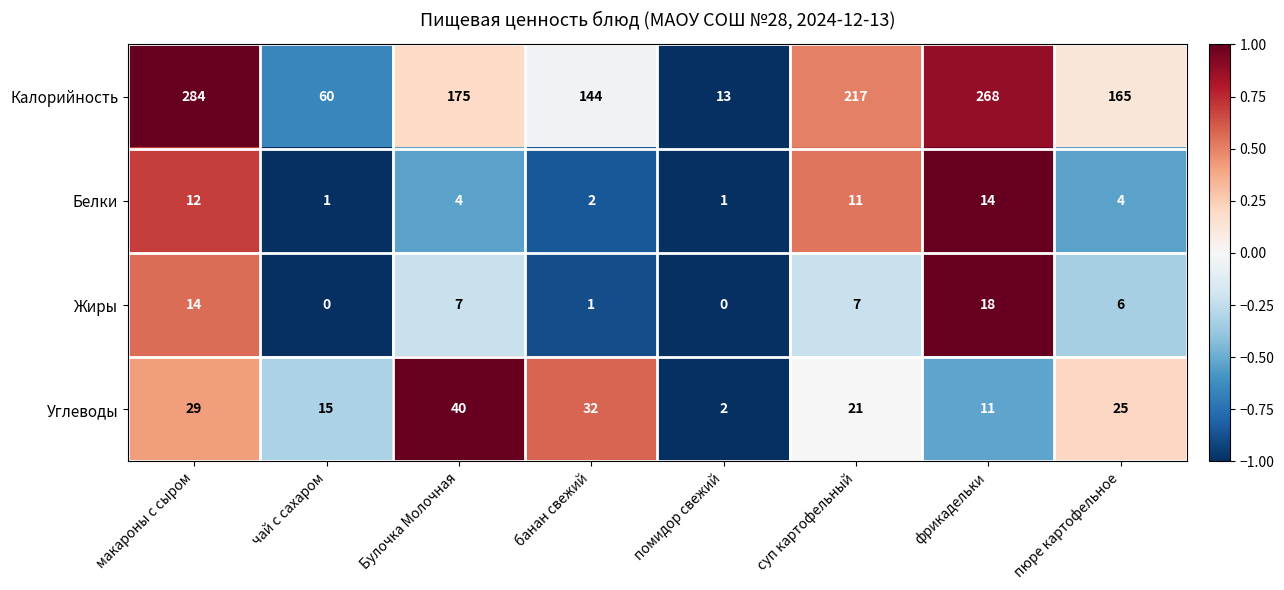

Which series has the largest total across all categories?

Калорийность